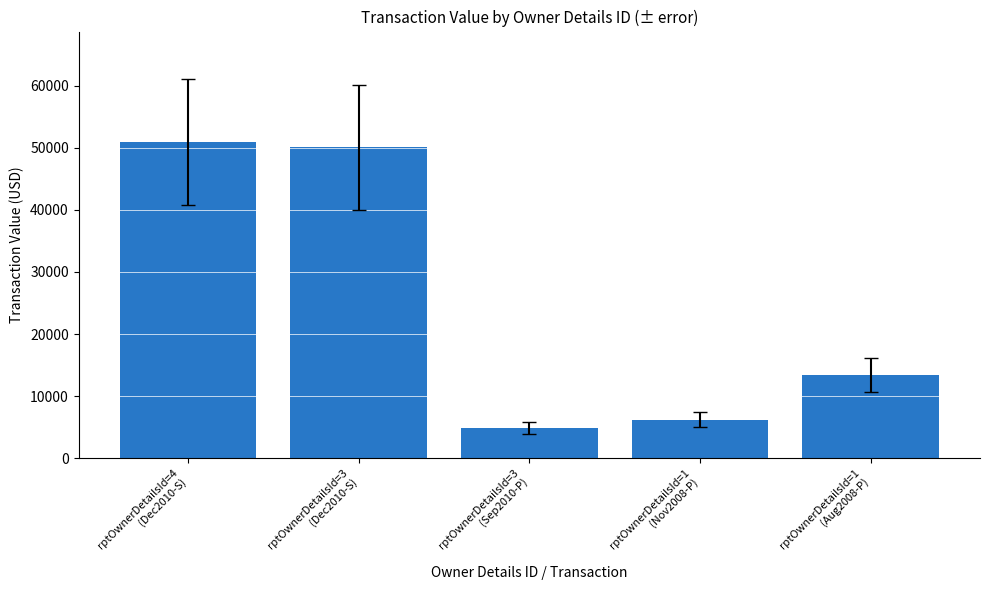

How many bars are there in total?

5